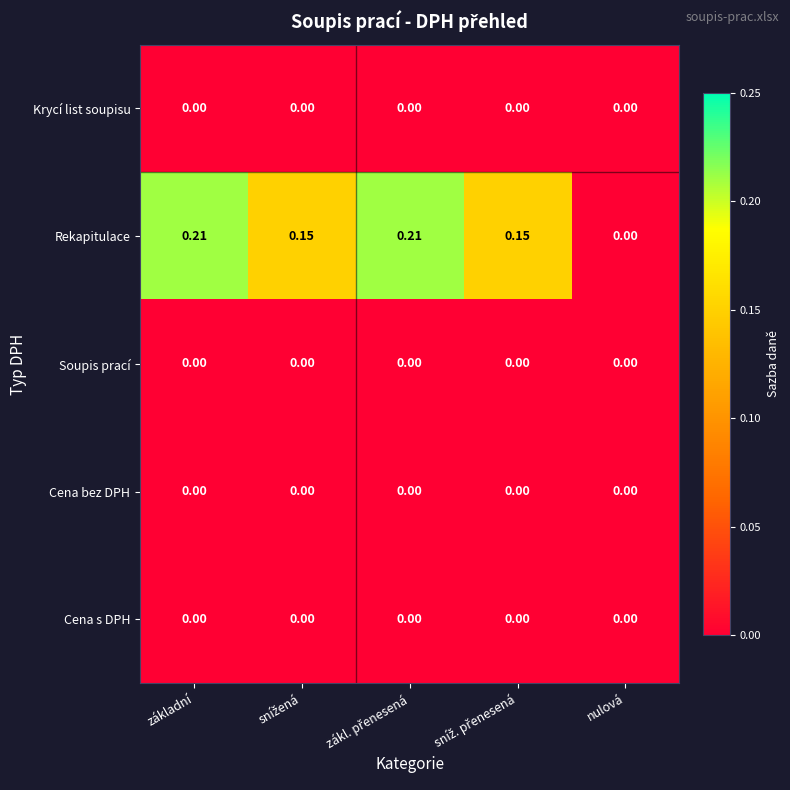

Which series has the largest range (max minus min)?

Rekapitulace